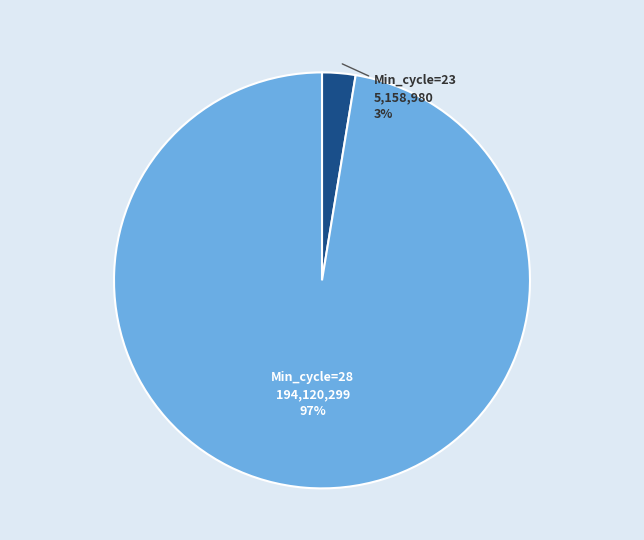

How many slices are in this pie chart?

2